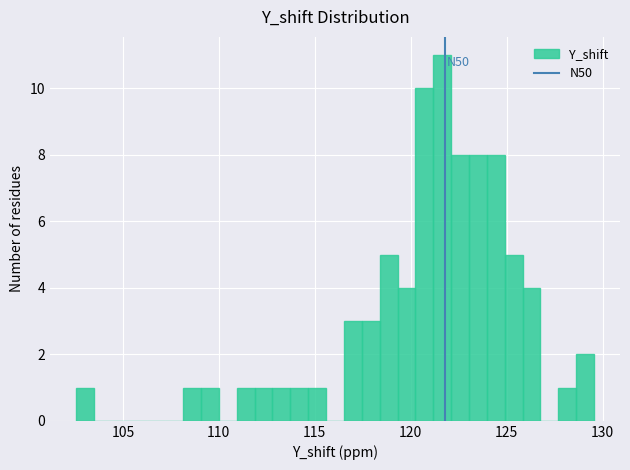

Read against the x-axis, roughly where is the centre of the tallest bar?

121.5